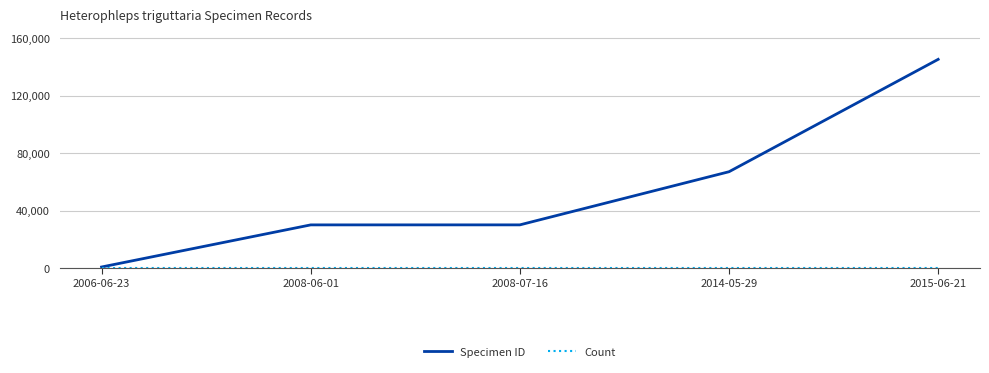

What value does the Specimen ID series have at 2008-06-01, to the nearest 100?

30200